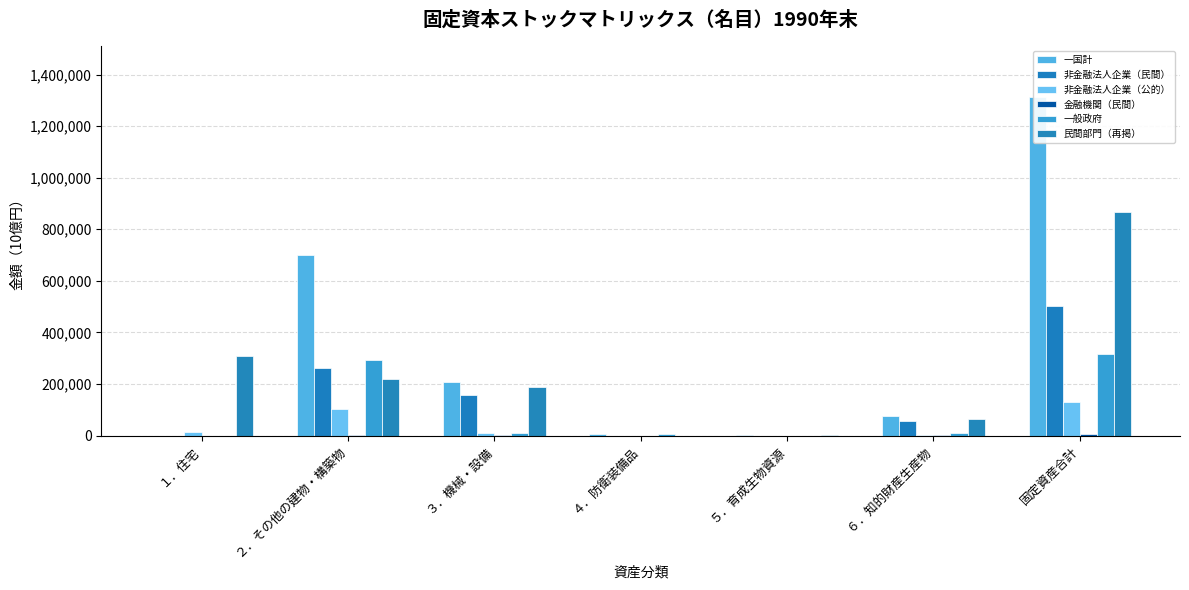

What is the sum of the 非金融法人企業（公的） values at １．住宅 and 固定資産合計?

145874.3